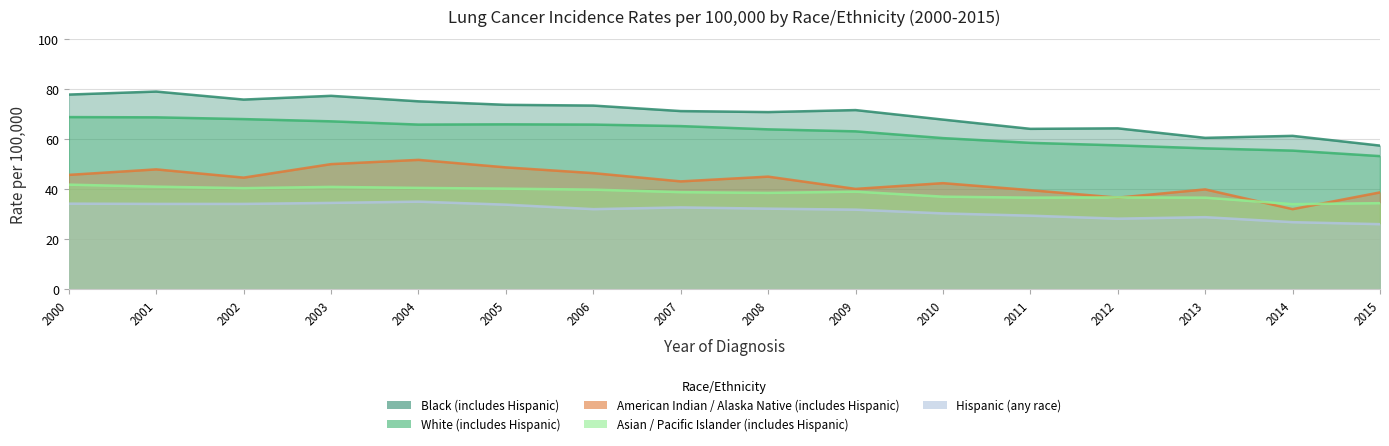

What is the sum of all Asian / Pacific Islander (includes Hispanic) values?

616.2